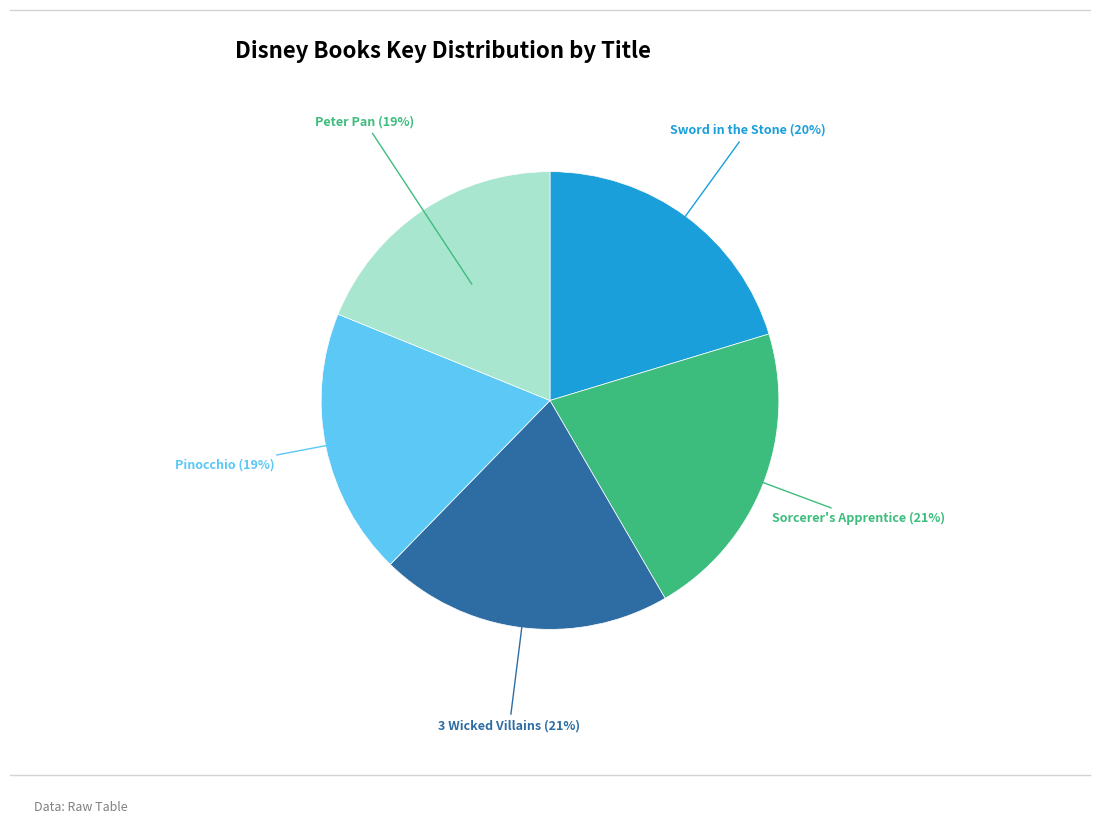

To the nearest percent, what is the difference between the largest and smallest slice percentages?

2%